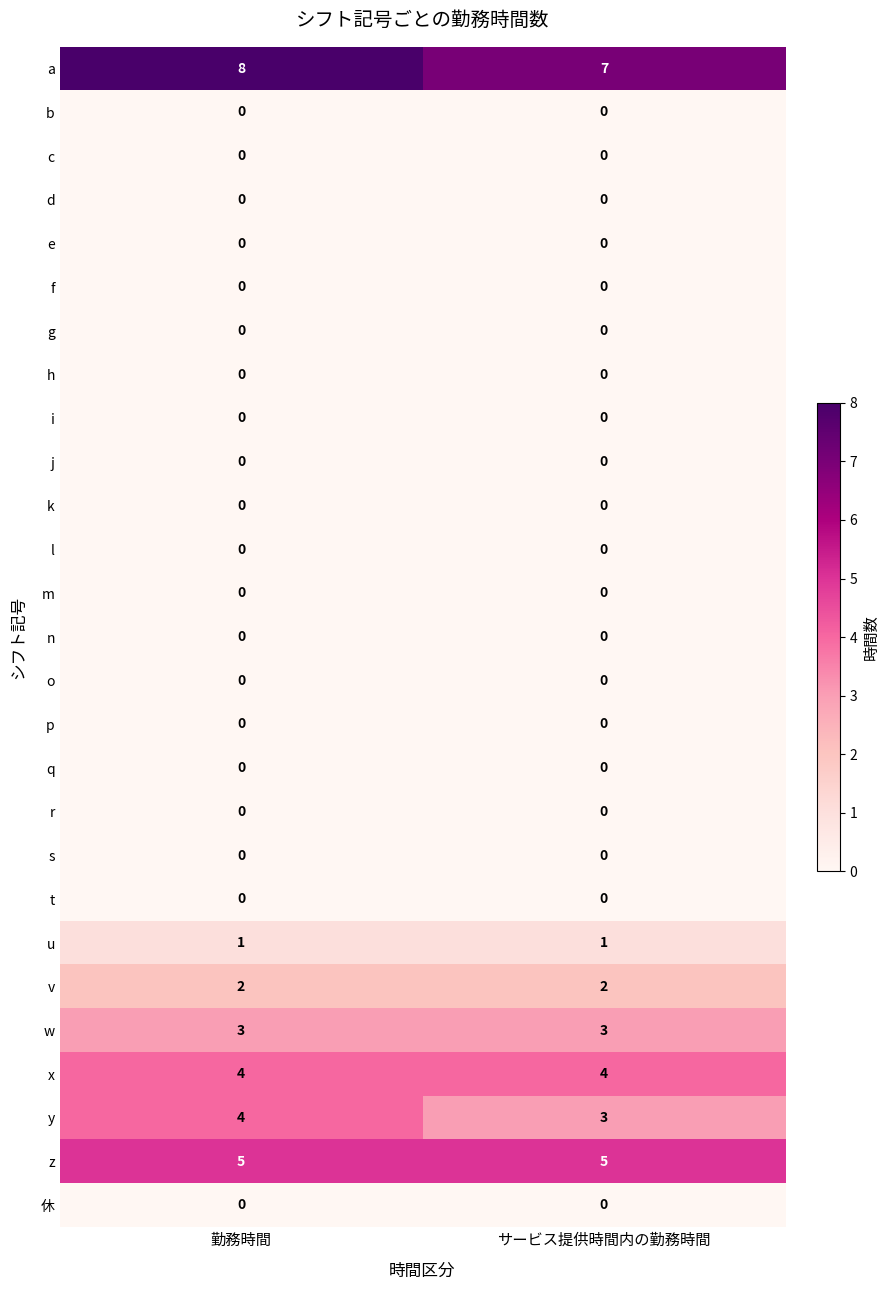

The b series shows 0 at サービス提供時間内の勤務時間. True or false?

True